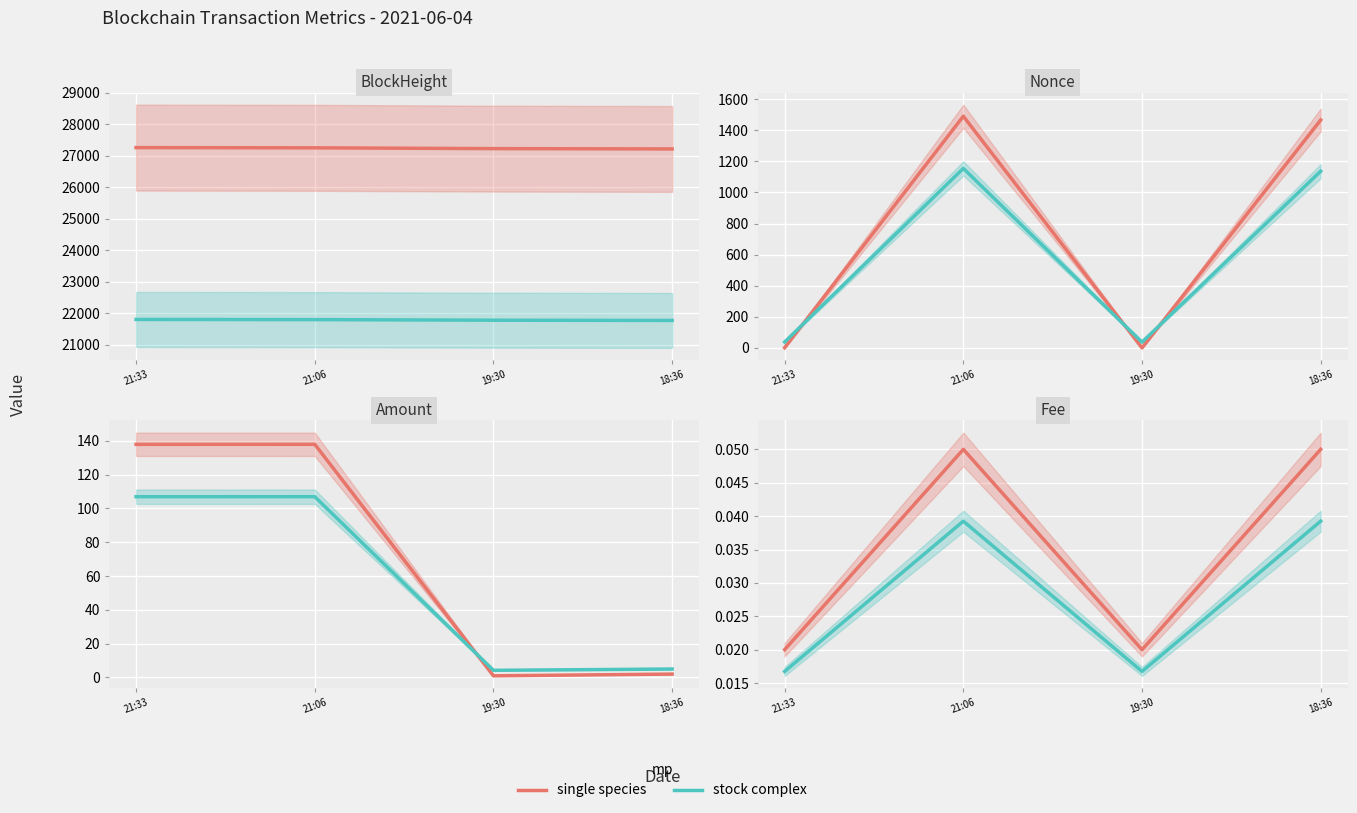

Is the value of single species at 19:30 greater than the value of stock complex at 21:33?

Yes